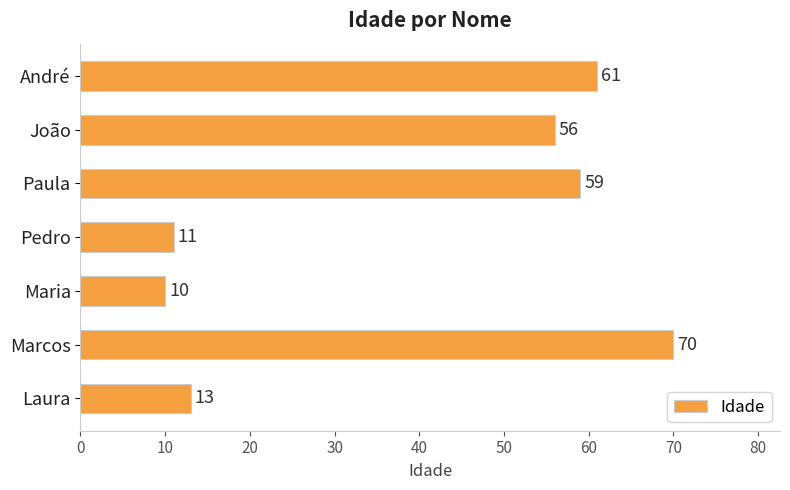

What is the approximate value at Laura, to the nearest 10?

10